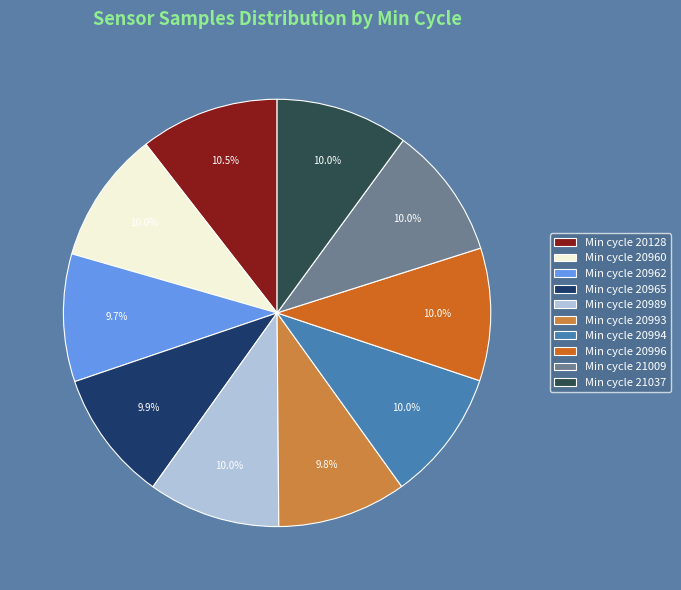

Count the number of slices in the pie.

10